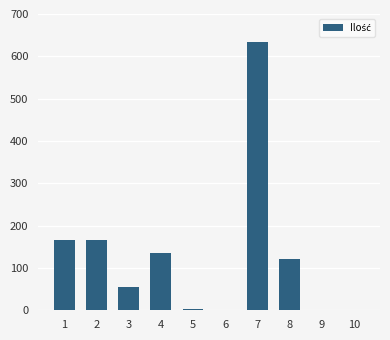

Count the number of values greater than 120.

5